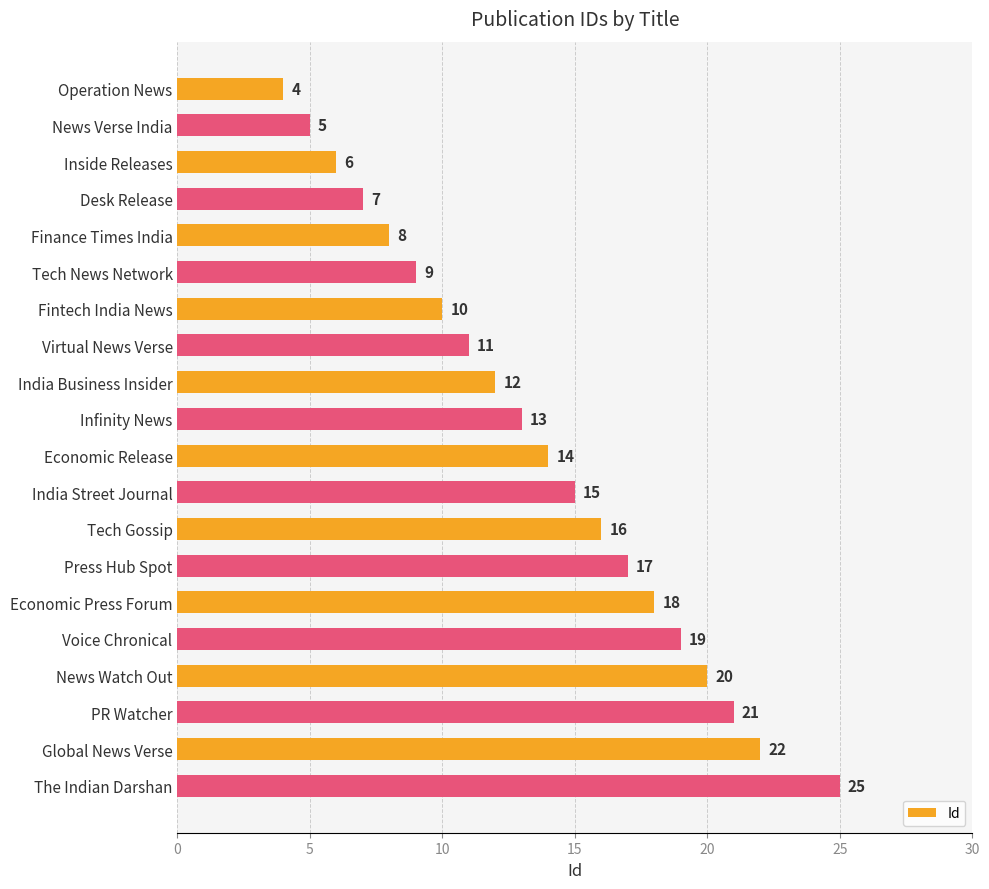

Rank the categories by value from lowest to highest.

Operation News, News Verse India, Inside Releases, Desk Release, Finance Times India, Tech News Network, Fintech India News, Virtual News Verse, India Business Insider, Infinity News, Economic Release, India Street Journal, Tech Gossip, Press Hub Spot, Economic Press Forum, Voice Chronical, News Watch Out, PR Watcher, Global News Verse, The Indian Darshan